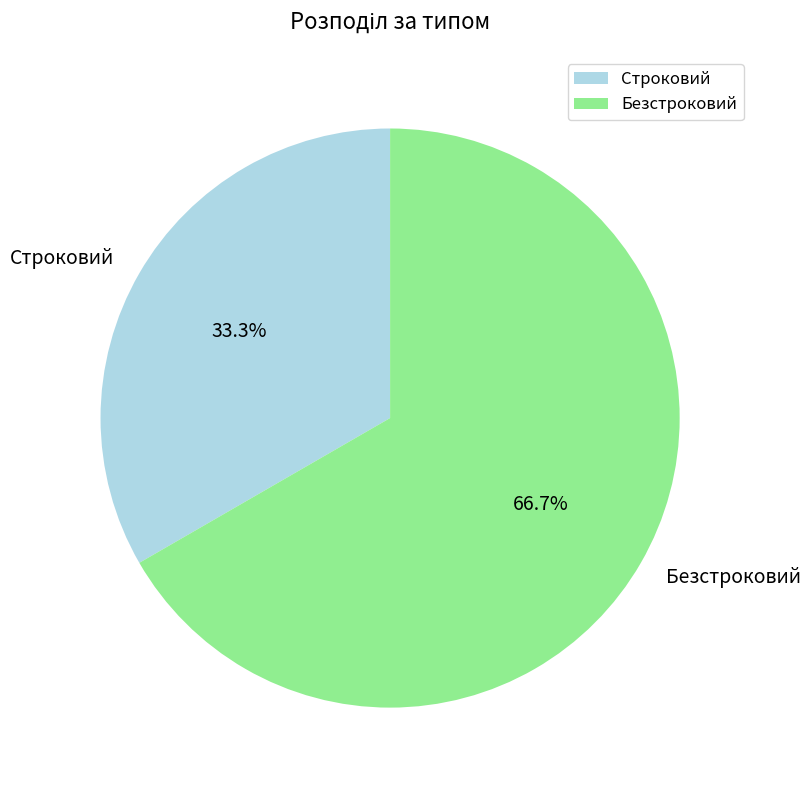

What percentage is the Строковий slice, to the nearest percent?

33%